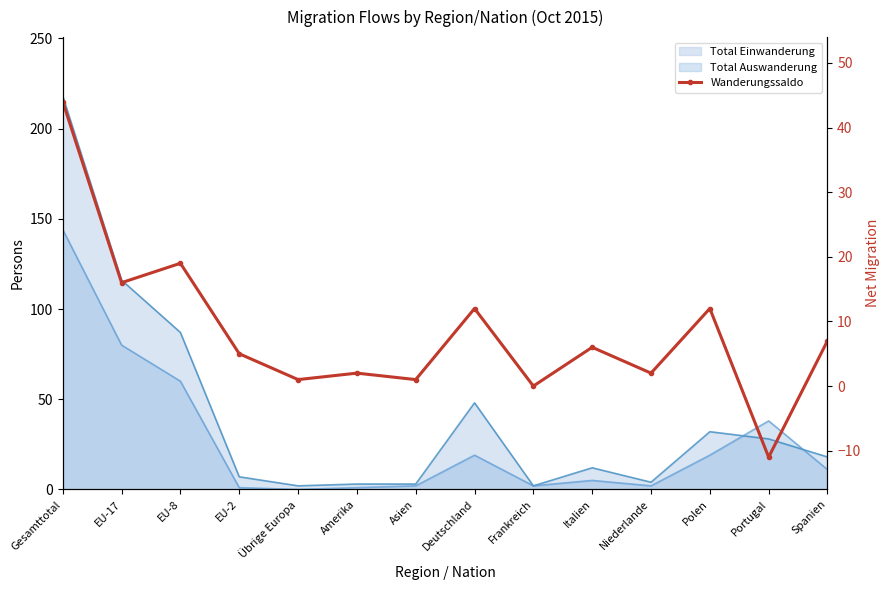

Rank the categories by value from highest to lowest.

Gesamttotal, EU-8, EU-17, Deutschland, Polen, Spanien, Italien, EU-2, Amerika, Niederlande, Übrige Europa, Asien, Frankreich, Portugal